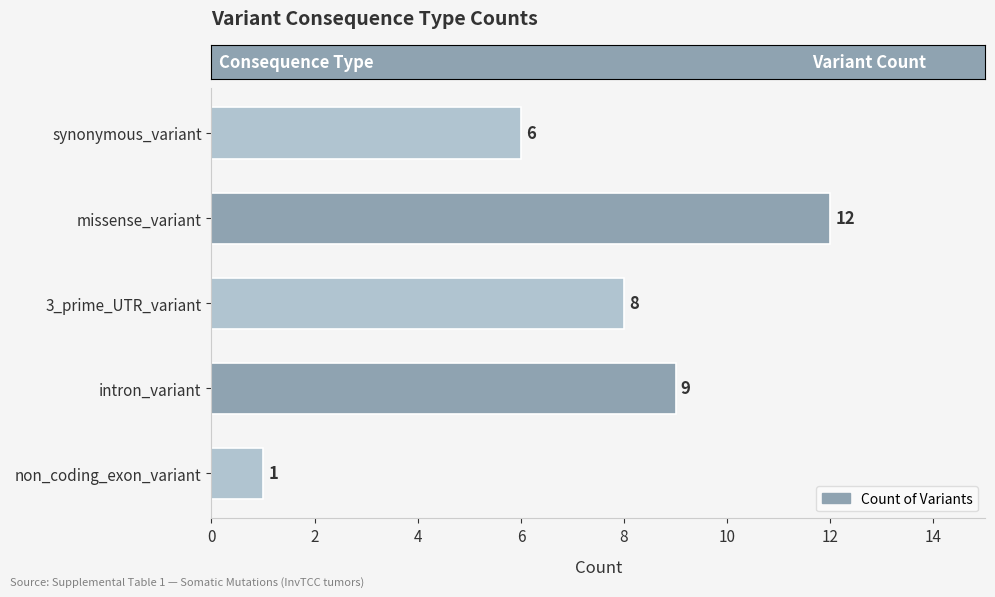

What is the difference between the maximum and minimum values?

11